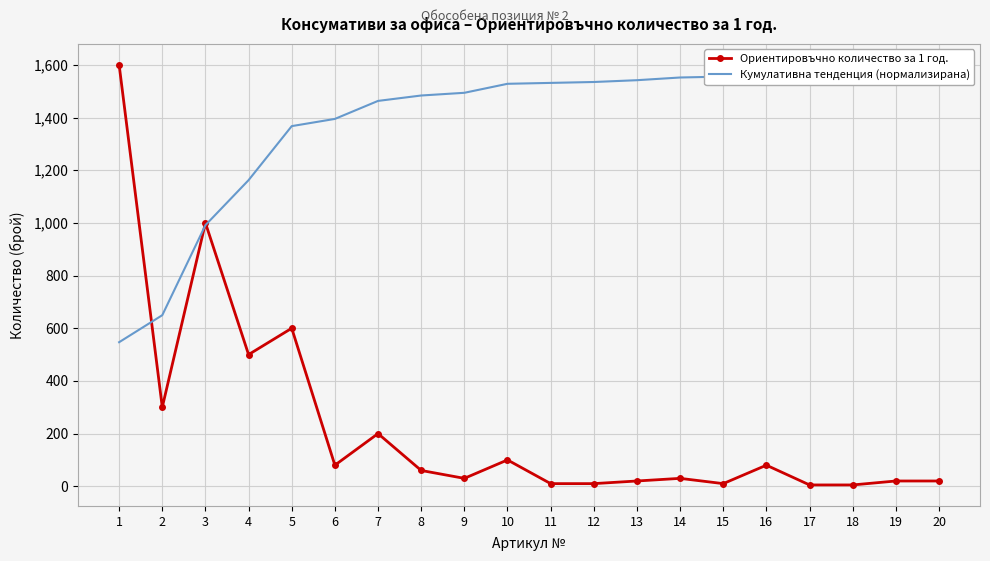

The value of Кумулативна тенденция (нормализирана) at 8 is 1483.8. True or false?

True